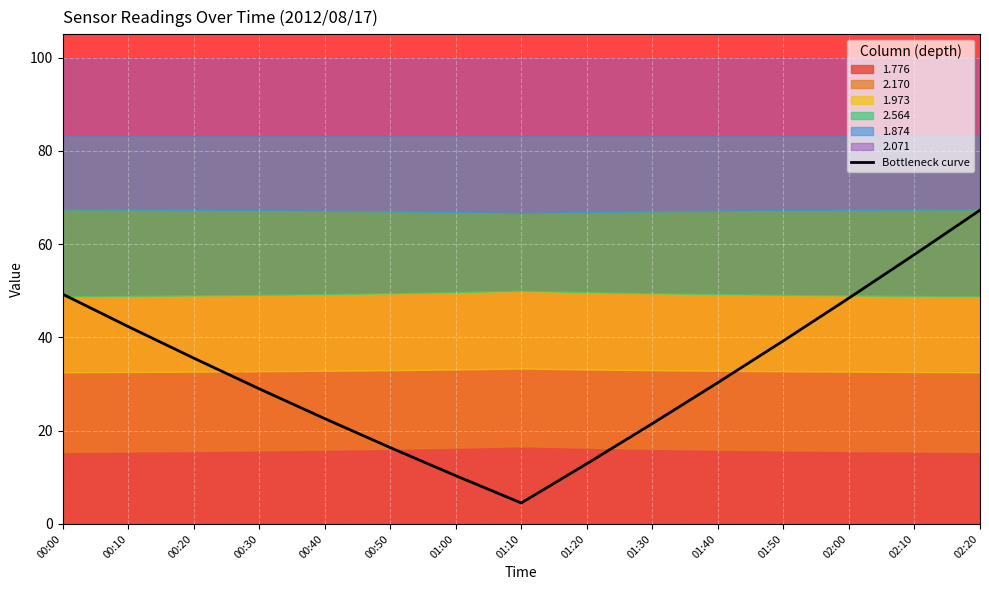

What is the difference between the maximum and minimum values?

62.8